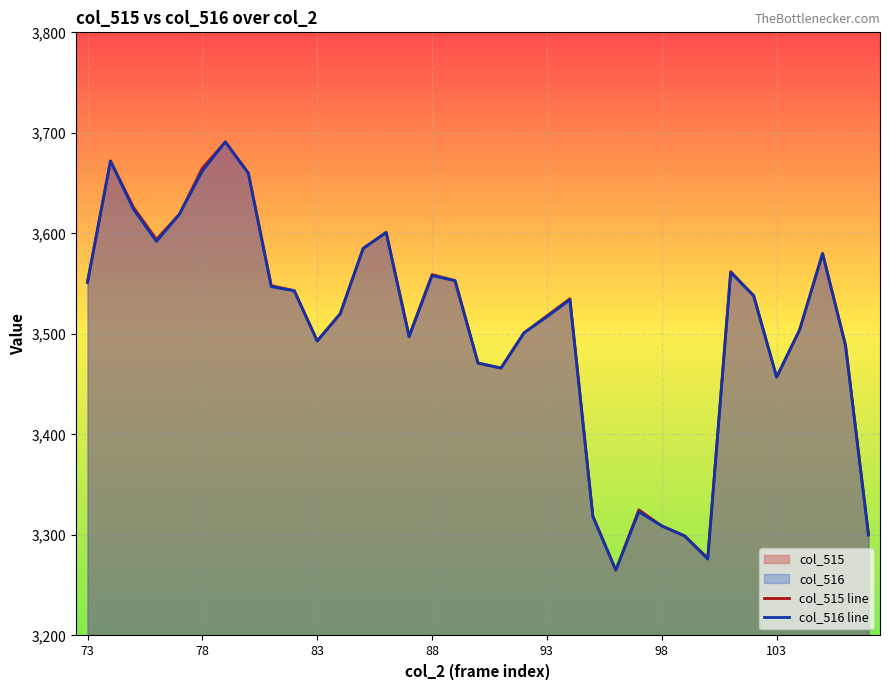

True or false: col_515 line has a value of 3559 at 88.

True